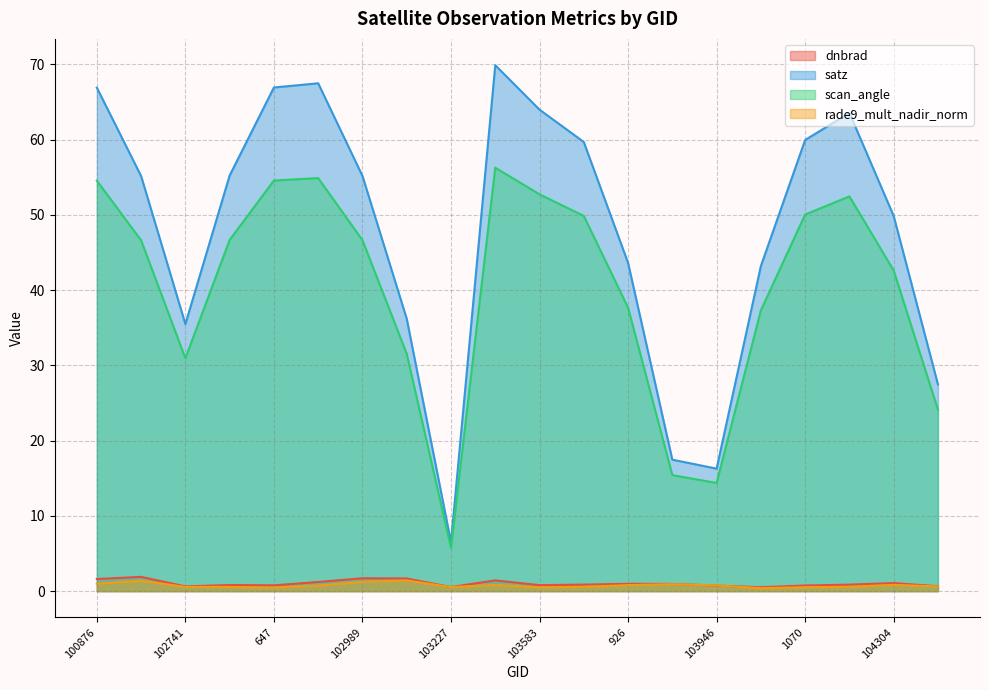

Which has a higher value, 103474 or 103583?

103474